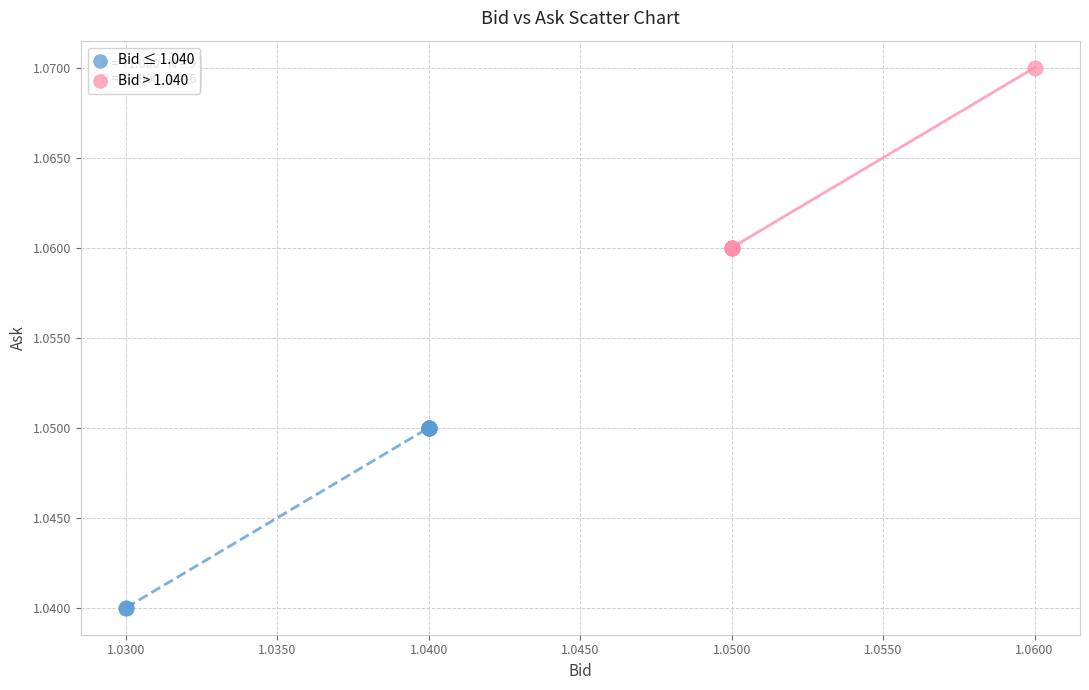

Which series reaches the minimum Y coordinate?

Bid ≤ 1.040